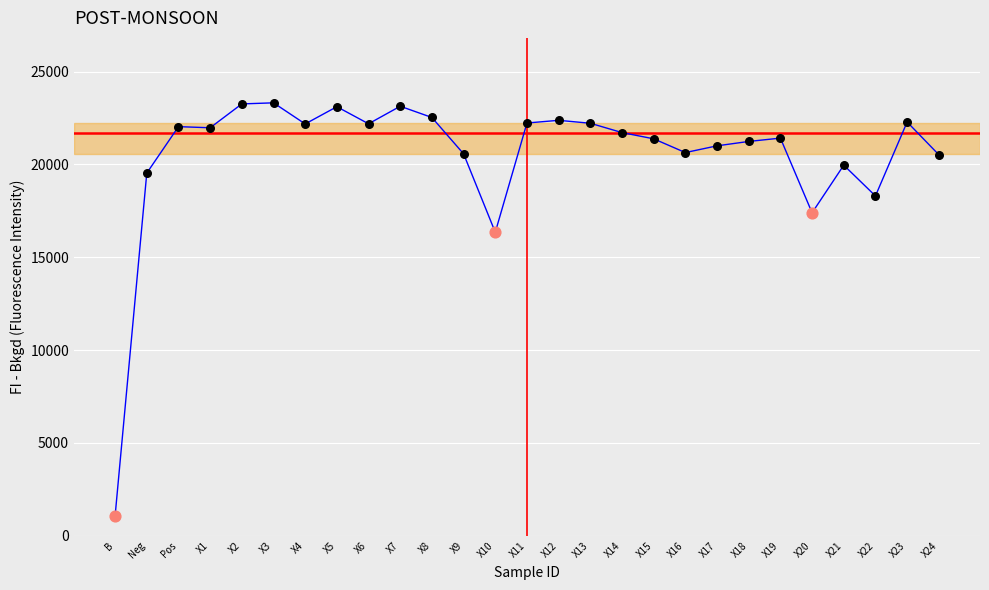

What is the change in value from B to X13?

+21138.0